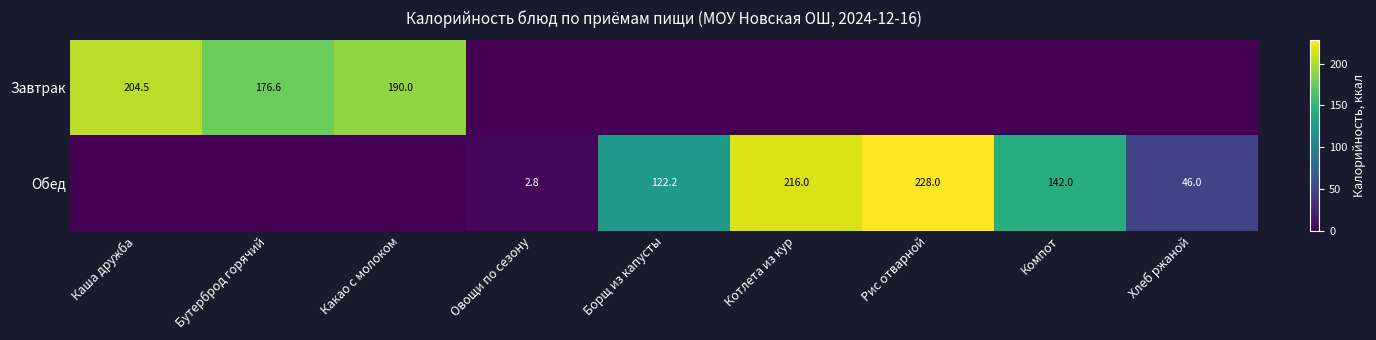

The value of Обед at Борщ из капусты is 56.5. True or false?

False